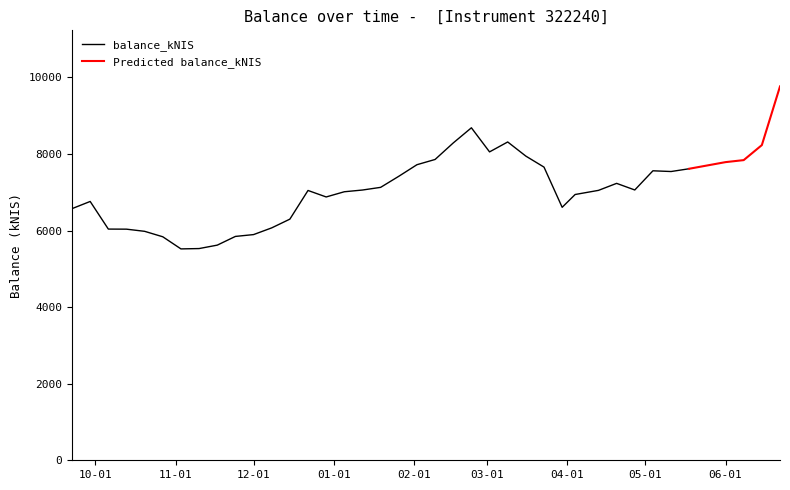

Which has a higher value, 2022-11-24 or 2022-09-22?

2022-09-22